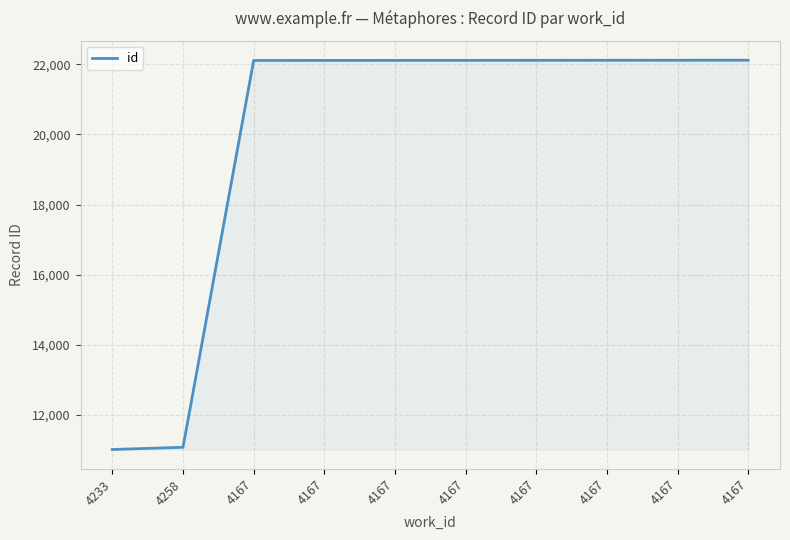

What is the minimum value shown in the chart?

11020